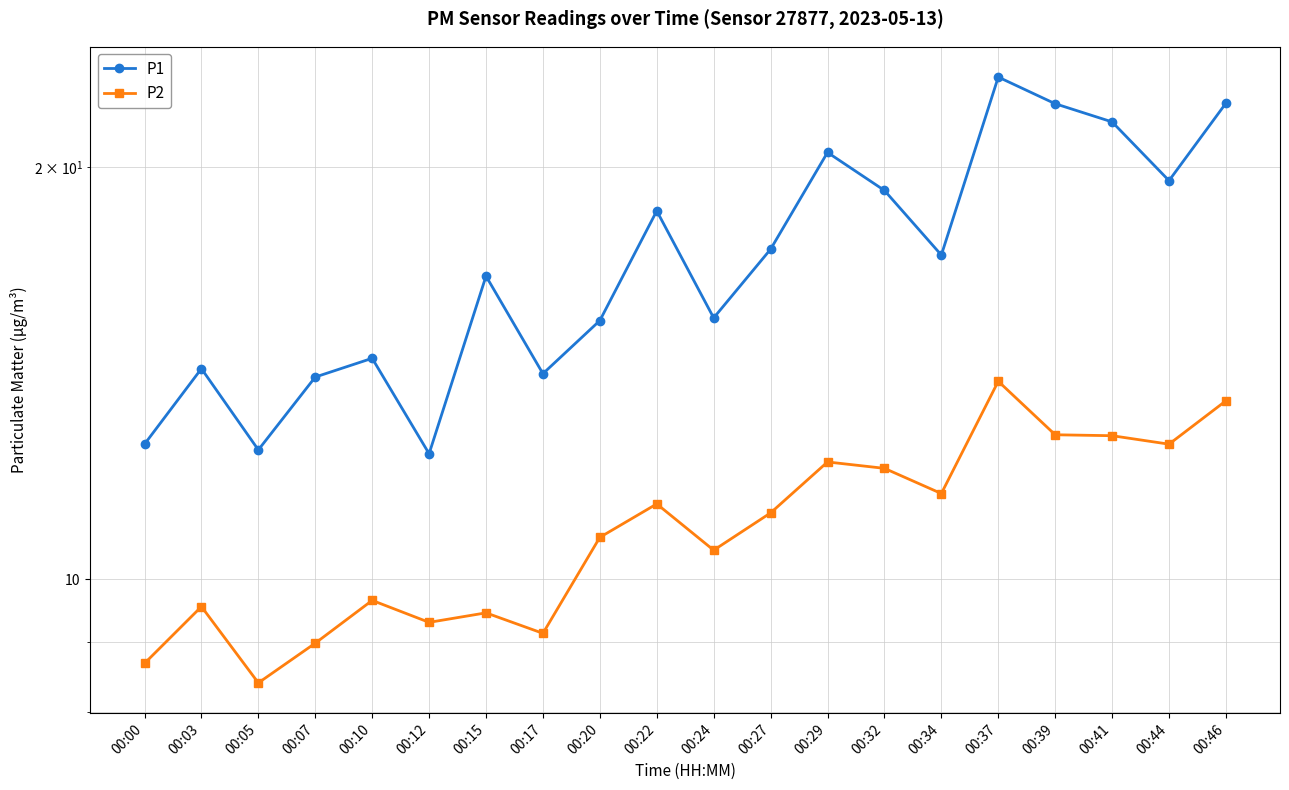

What is the sum of all P1 values?

343.8